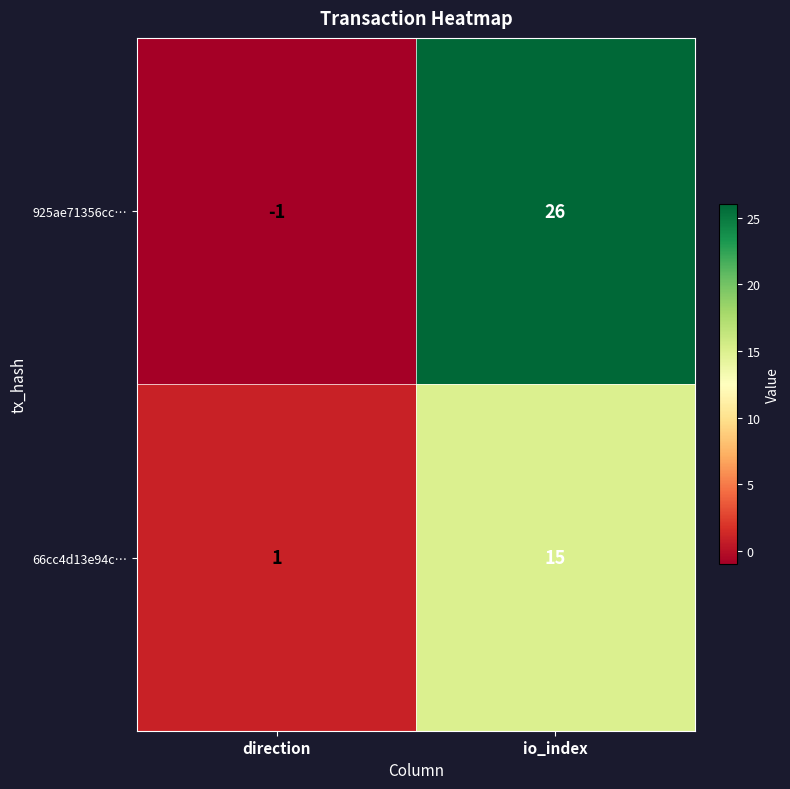

Reading right to left, list all the values displayed in this chart.

925ae71356cc…: 26	-1
66cc4d13e94c…: 15	1